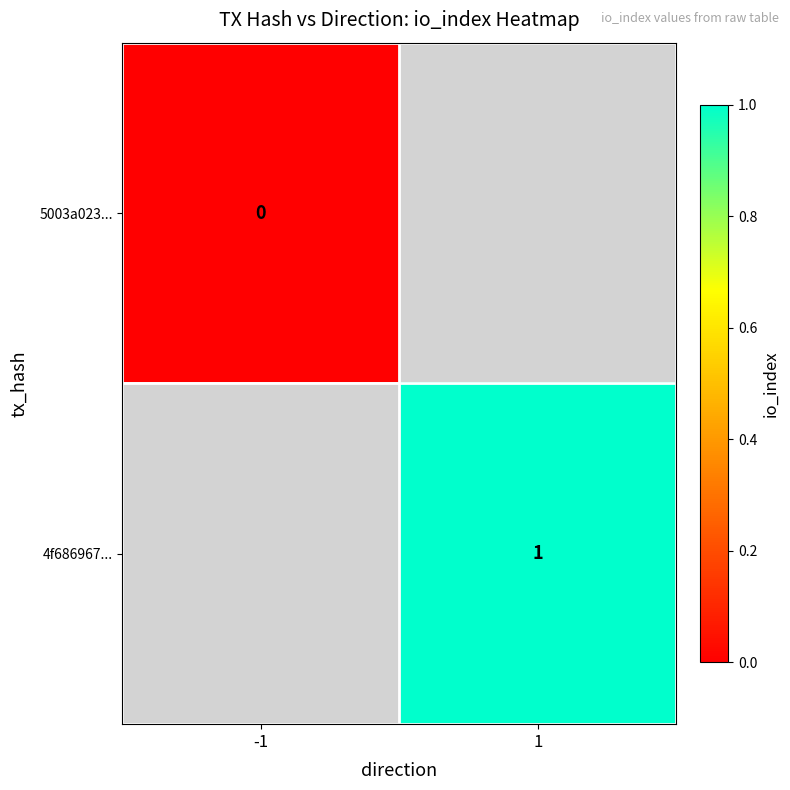

Between -1 and 1, which is larger?

1